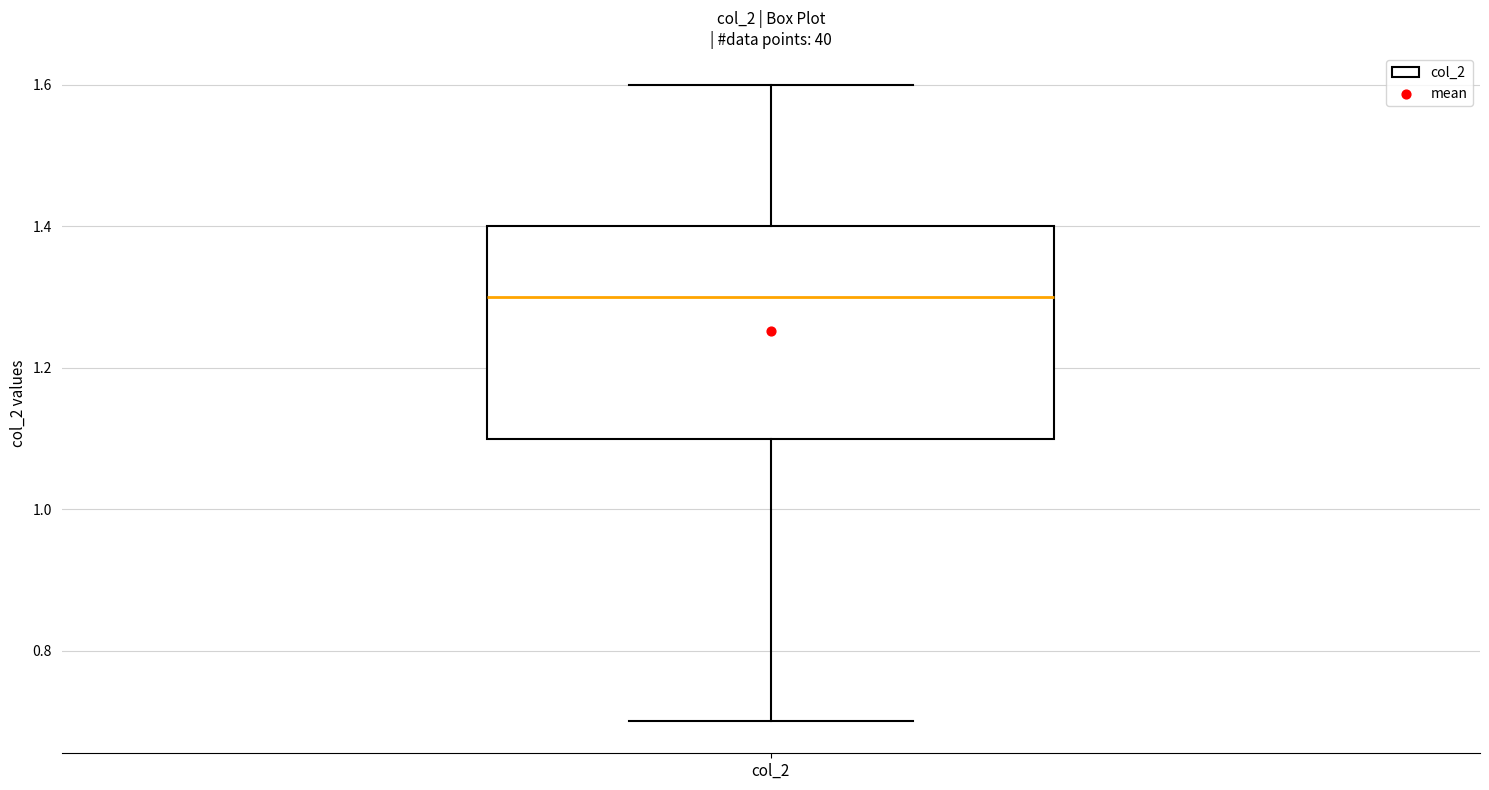

Where does the median line of the box for col_2 sit on the y-axis? The values are not printed on the chart, so give them approximately, as read against the axis.

1.3